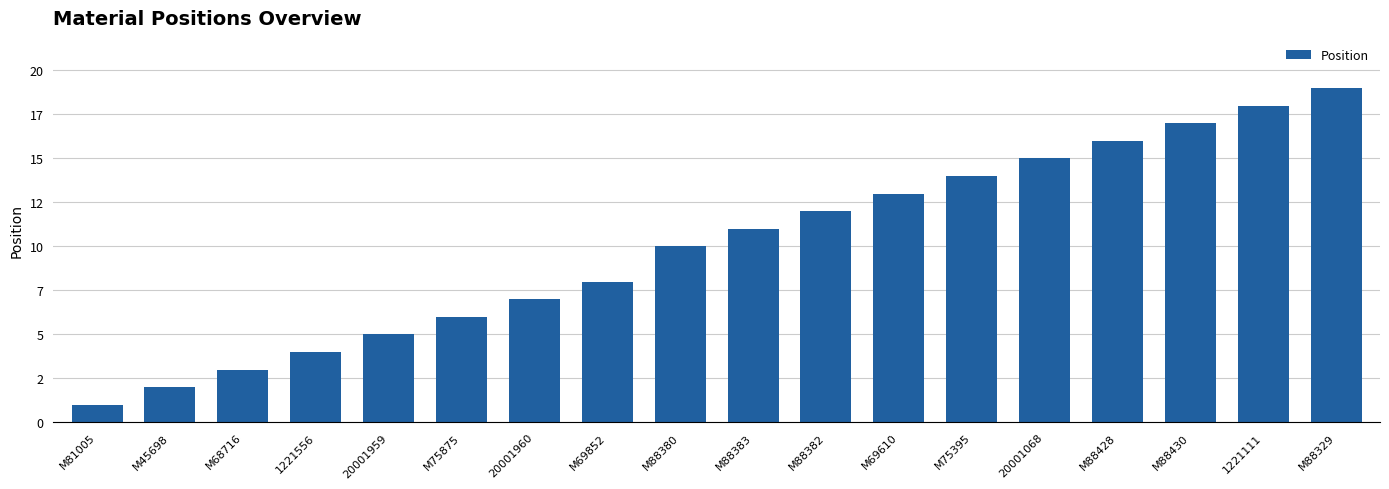

Reading left to right, what are all the values shown in this chart?

1	2	3	4	5	6	7	8	10	11	12	13	14	15	16	17	18	19